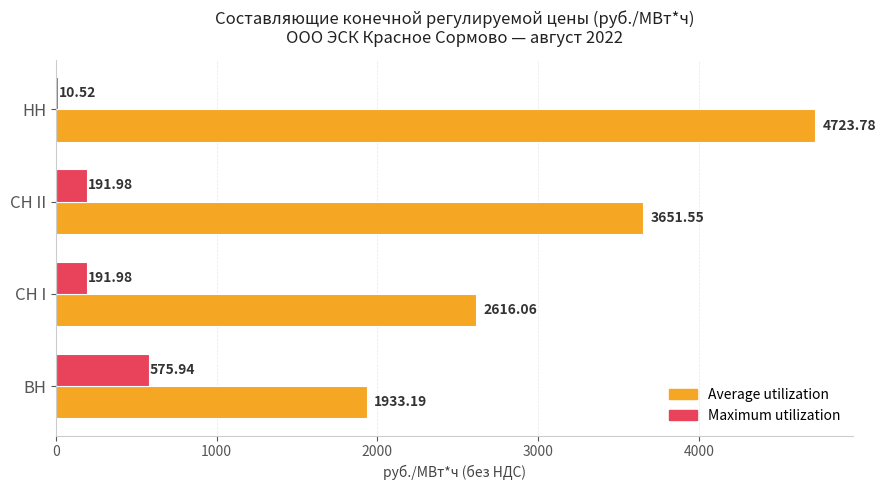

What is the sum of the Maximum utilization values at СН I and НН?

202.5